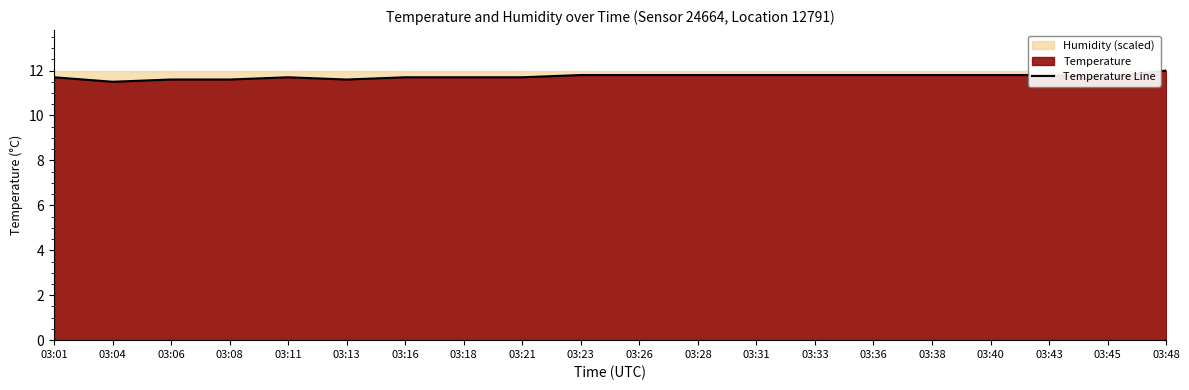

True or false: the data shows 11.8 at 03:38.

True